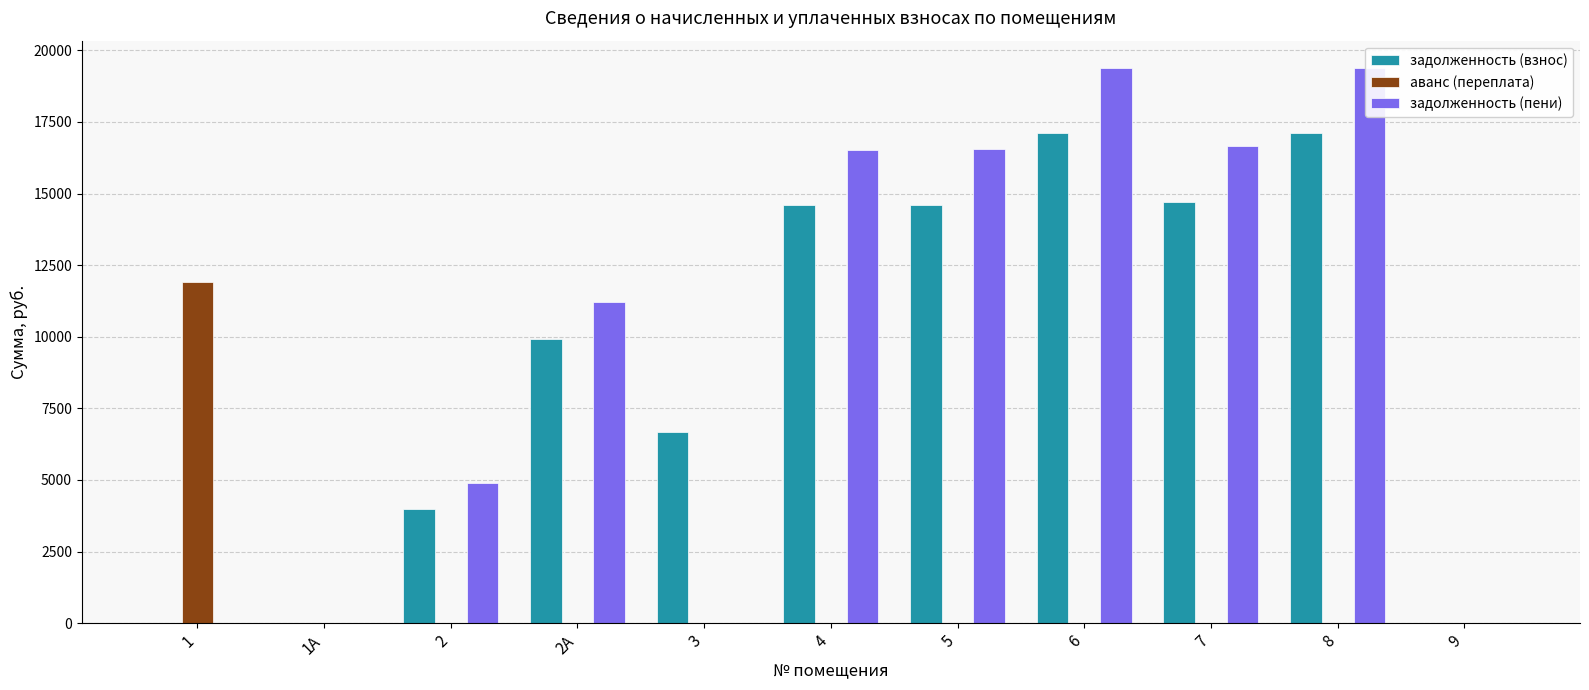

At which label does задолженность (пени) reach its peak?

6